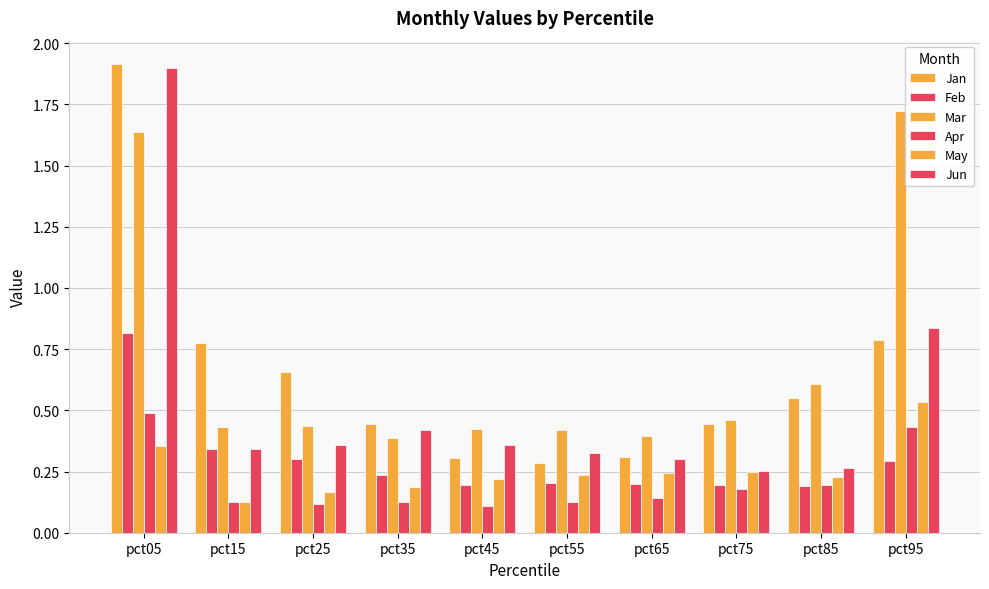

How many series are shown in this chart?

6